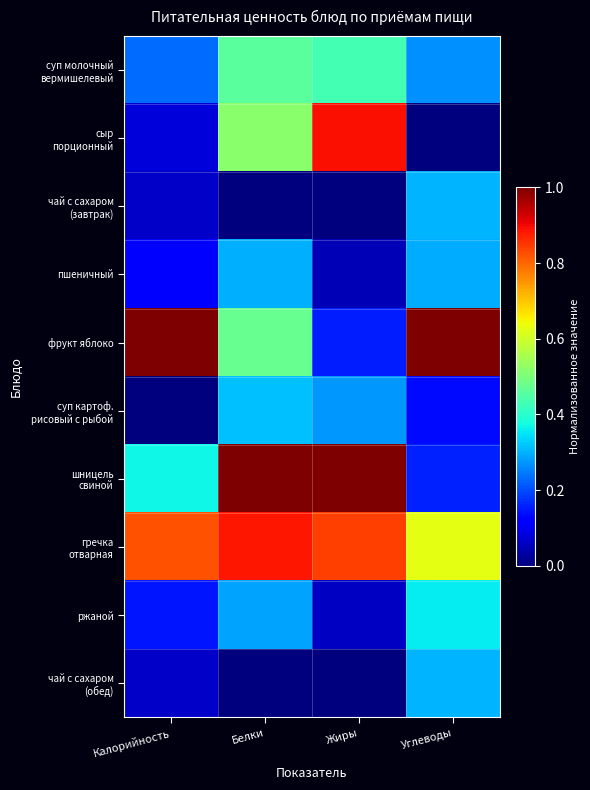

What is the difference between the highest and lowest values at Белки?

1.0